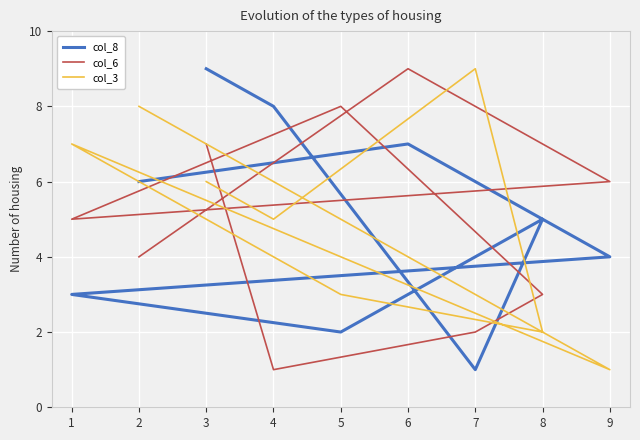

How many series are shown in this chart?

3